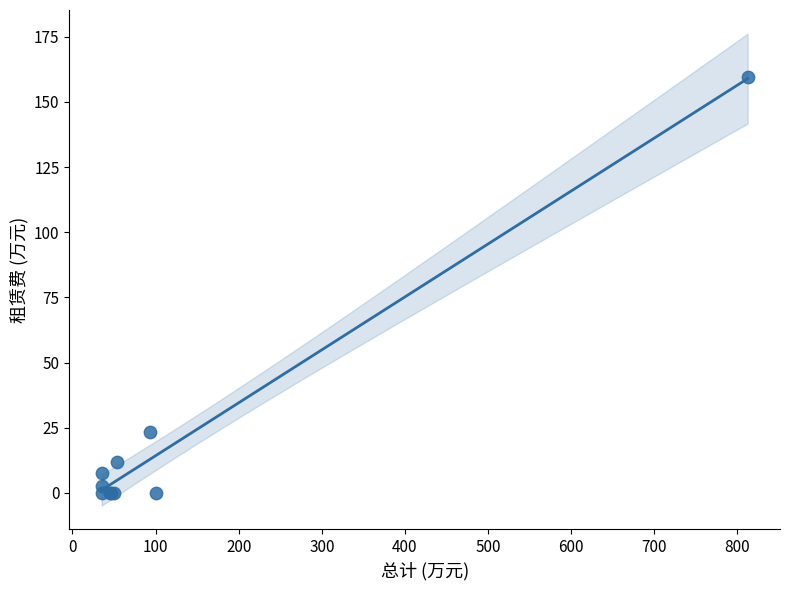

What Y value in the scatter plot is closest to 79?

23.4